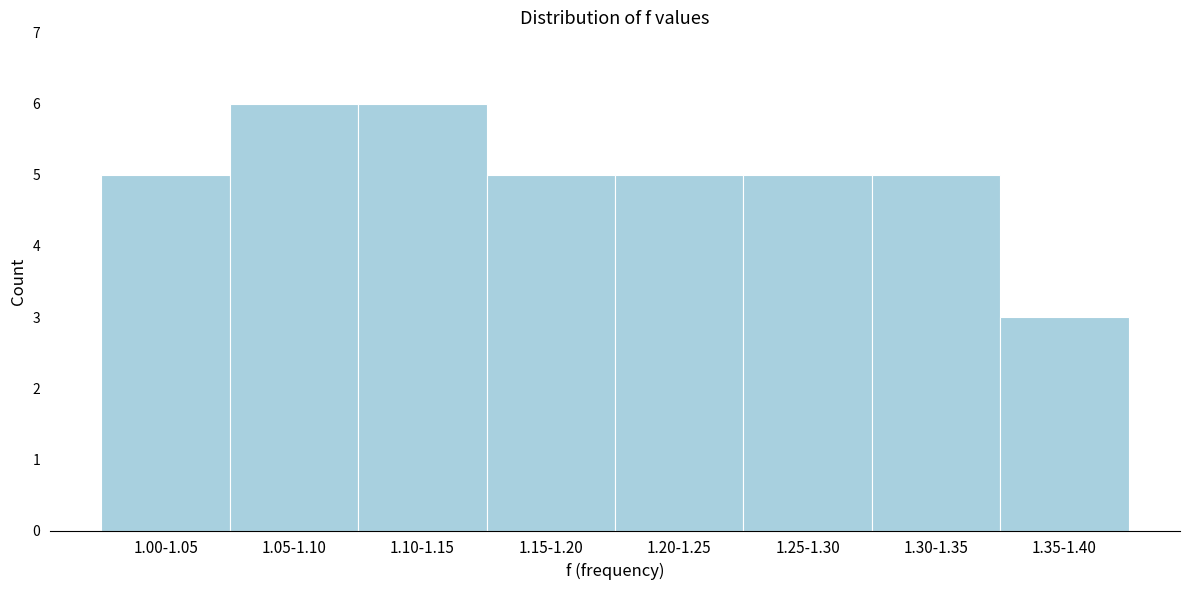

Reading left to right, what are all the values shown in this chart?

1.00-1.05=5	1.05-1.10=6	1.10-1.15=6	1.15-1.20=5	1.20-1.25=5	1.25-1.30=5	1.30-1.35=5	1.35-1.40=3